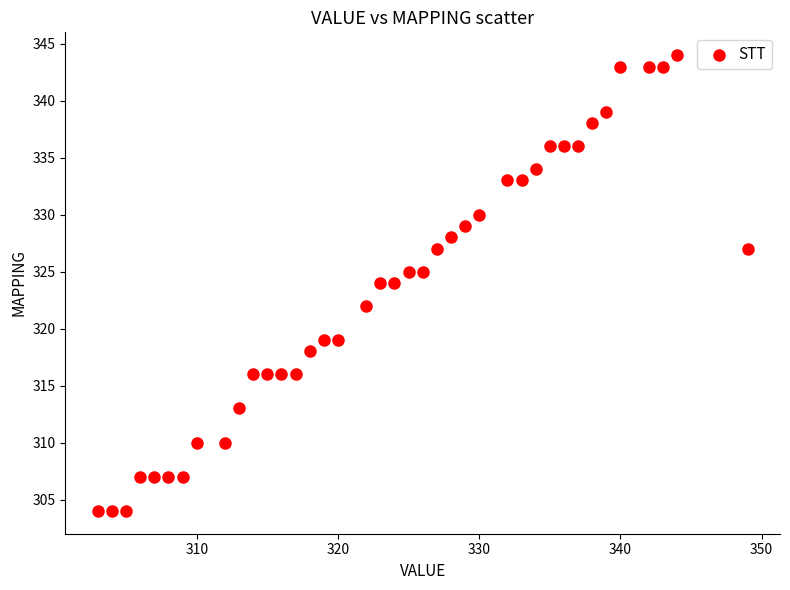

What is the range of X values (max minus min)?

46